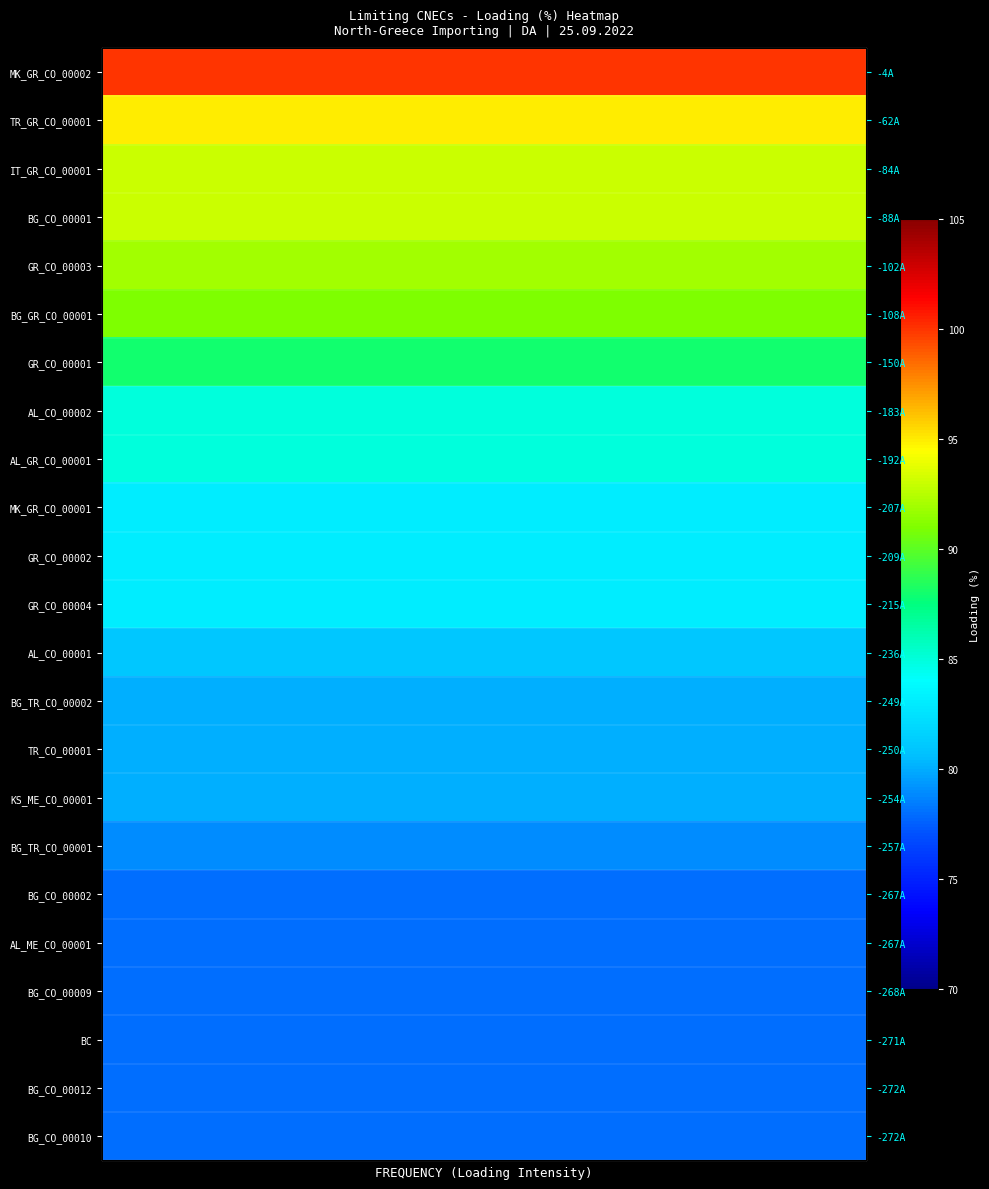

Which series has the largest range (max minus min)?

MK_GR_CO_00002